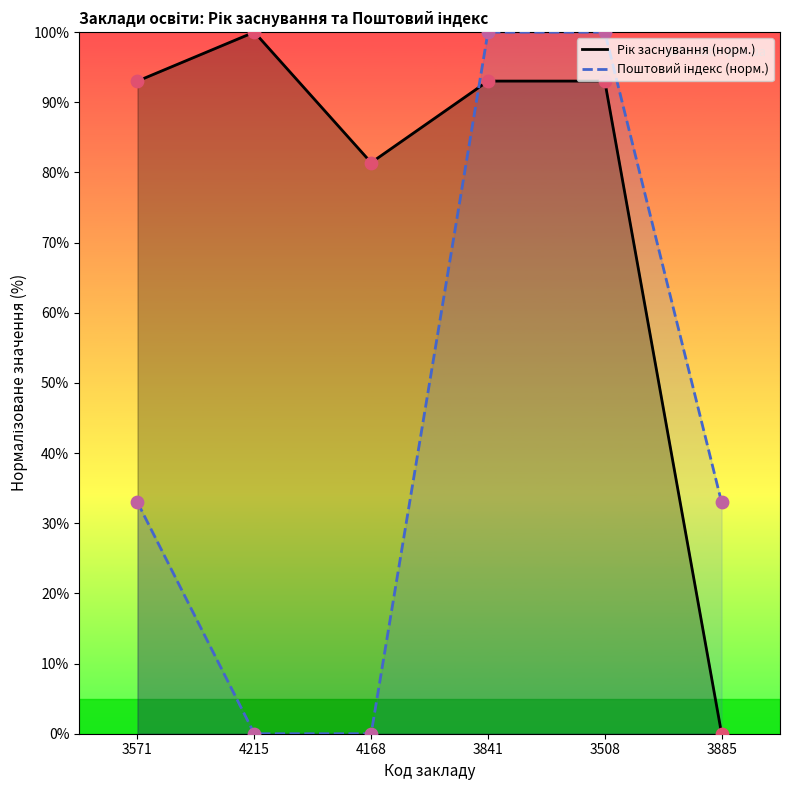

What are all the series names shown in the legend?

Рік заснування (норм.), Поштовий індекс (норм.)